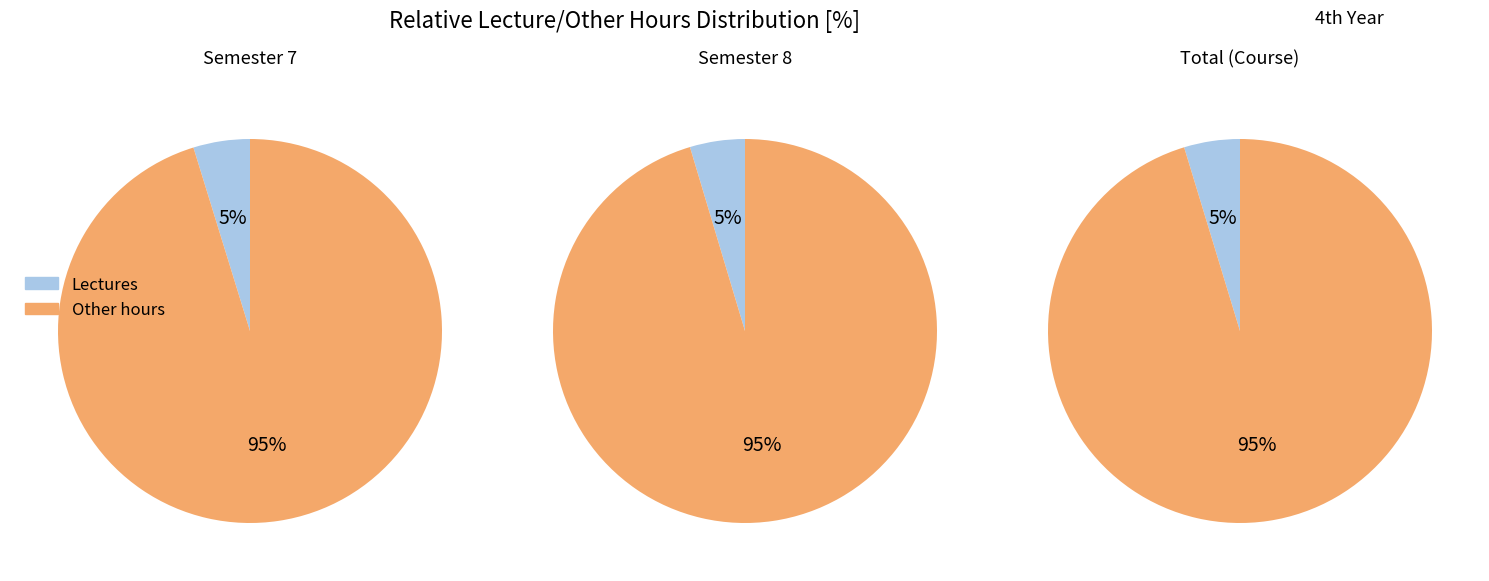

True or false: 2 accounts for 46% of the total.

False